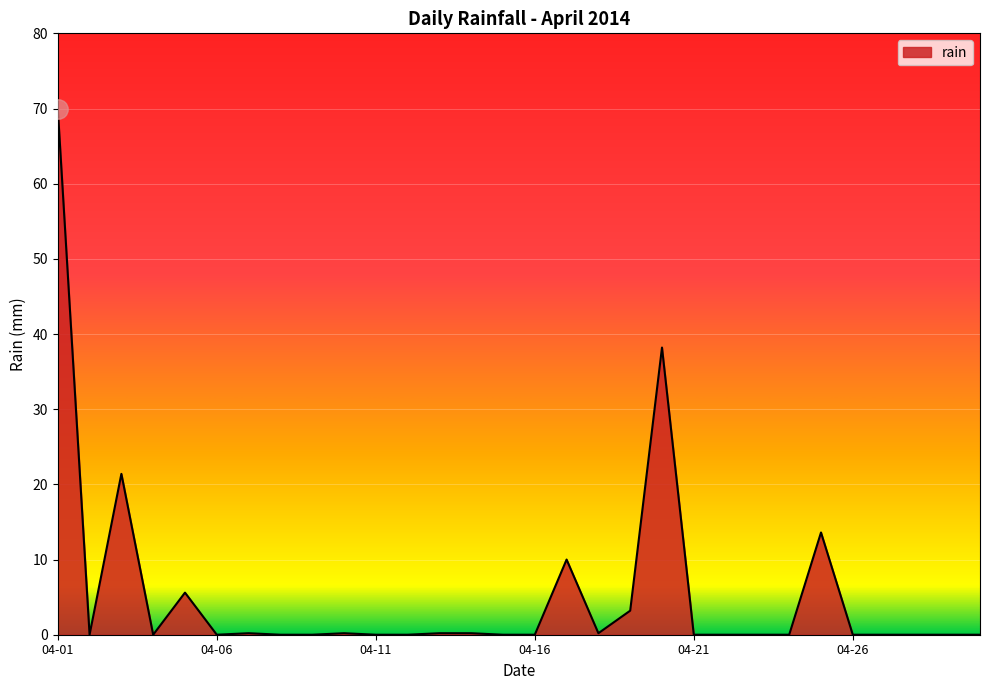

What is the maximum value shown in the chart?

70.0